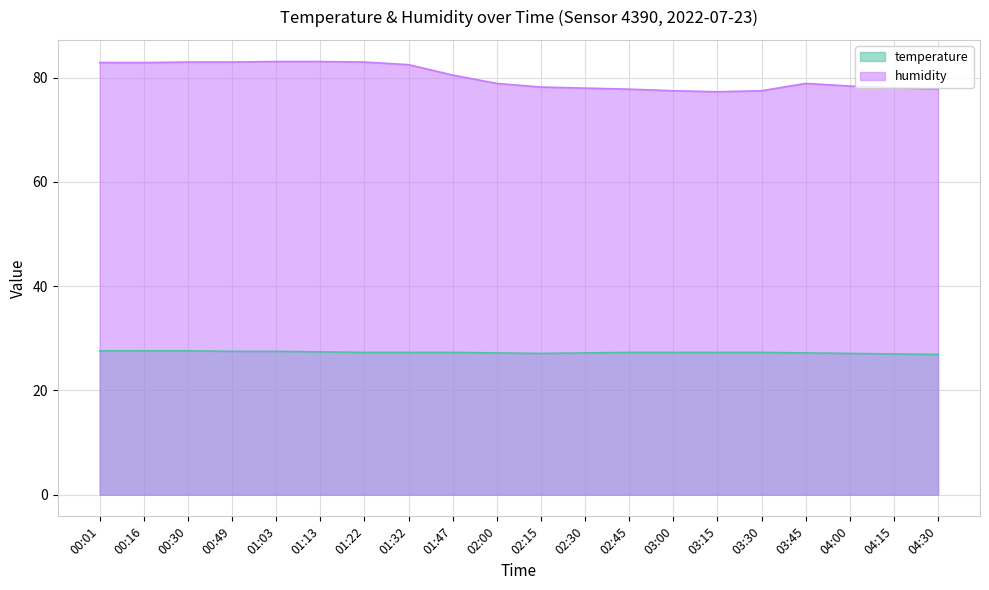

Which category has the lowest value in the humidity series?

03:15